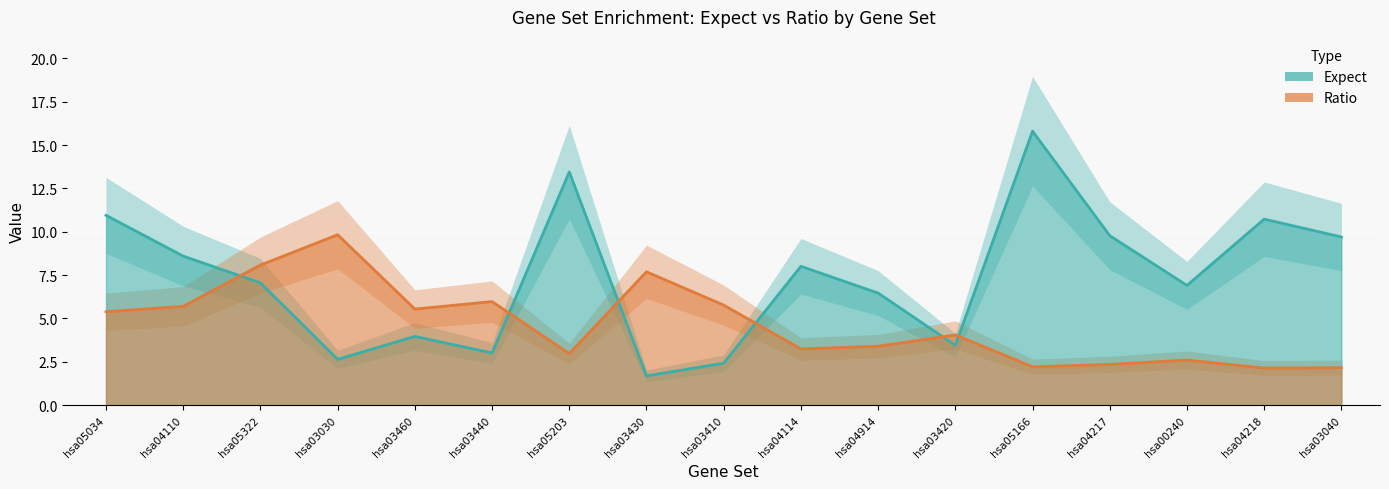

How many distinct data groups are displayed?

2